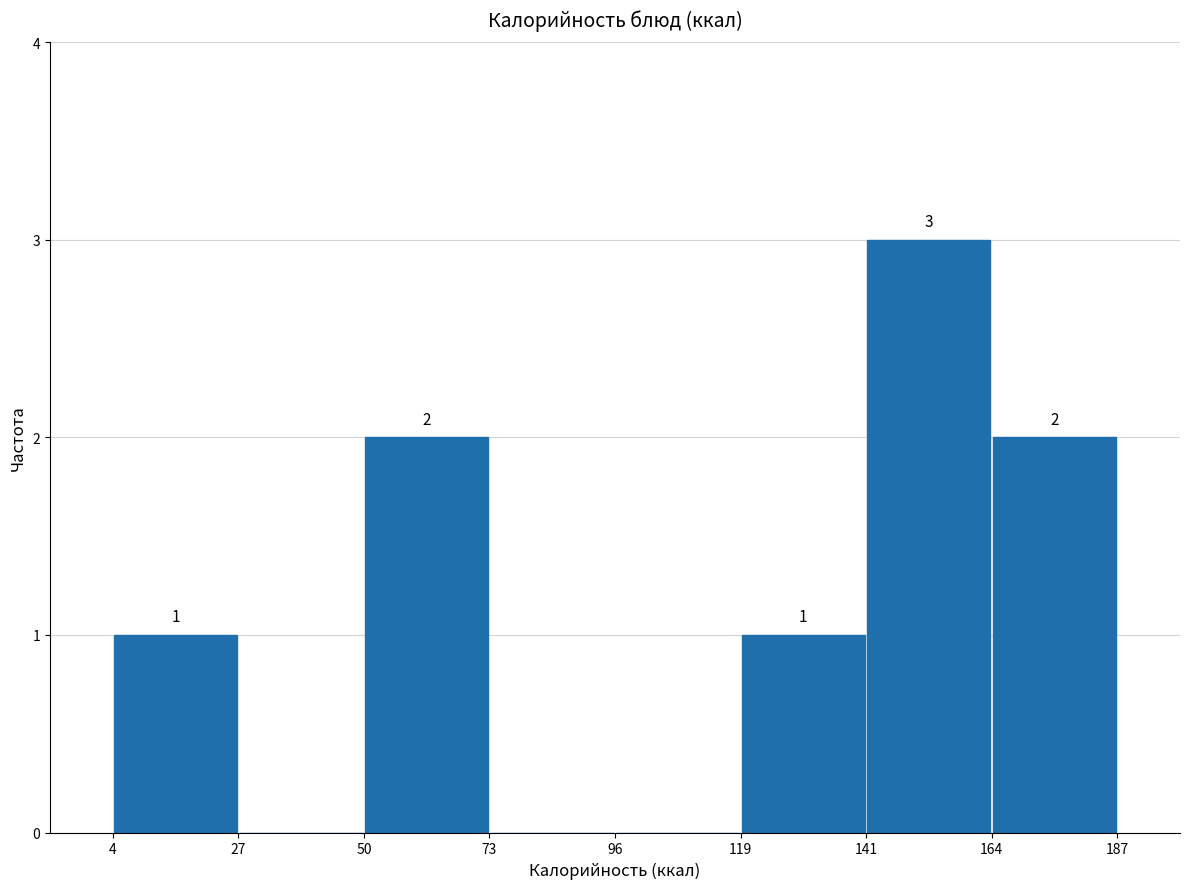

Which range on the x-axis has the tallest bar?

141 to 164